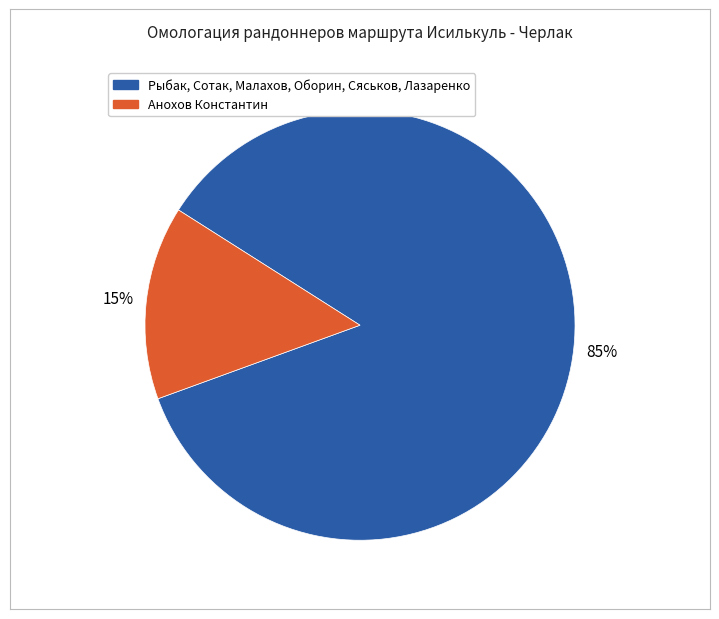

Does any single category account for the majority?

Yes